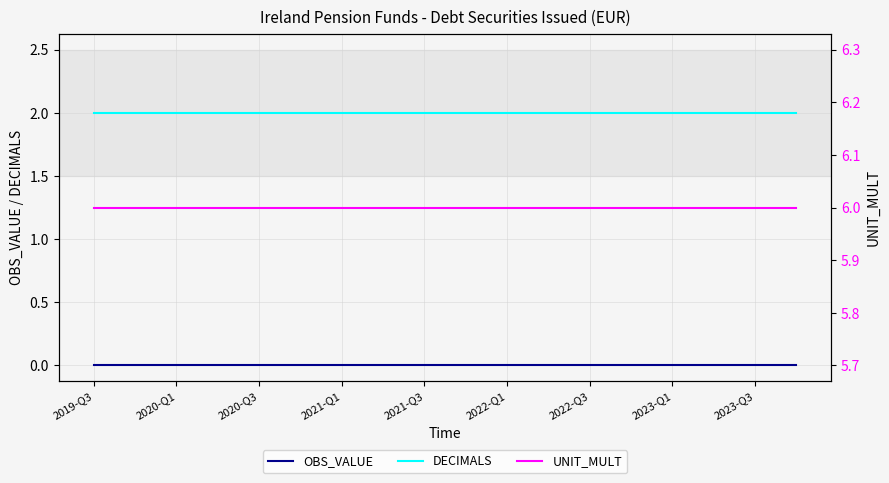

True or false: UNIT_MULT and DECIMALS intersect in this chart.

False